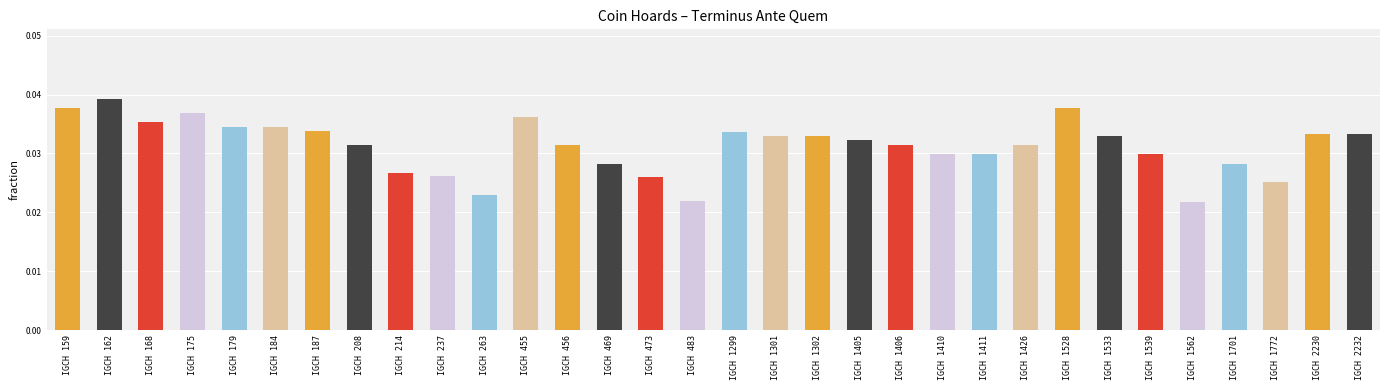

Which has a higher value, IGCH 208 or IGCH 162?

IGCH 162